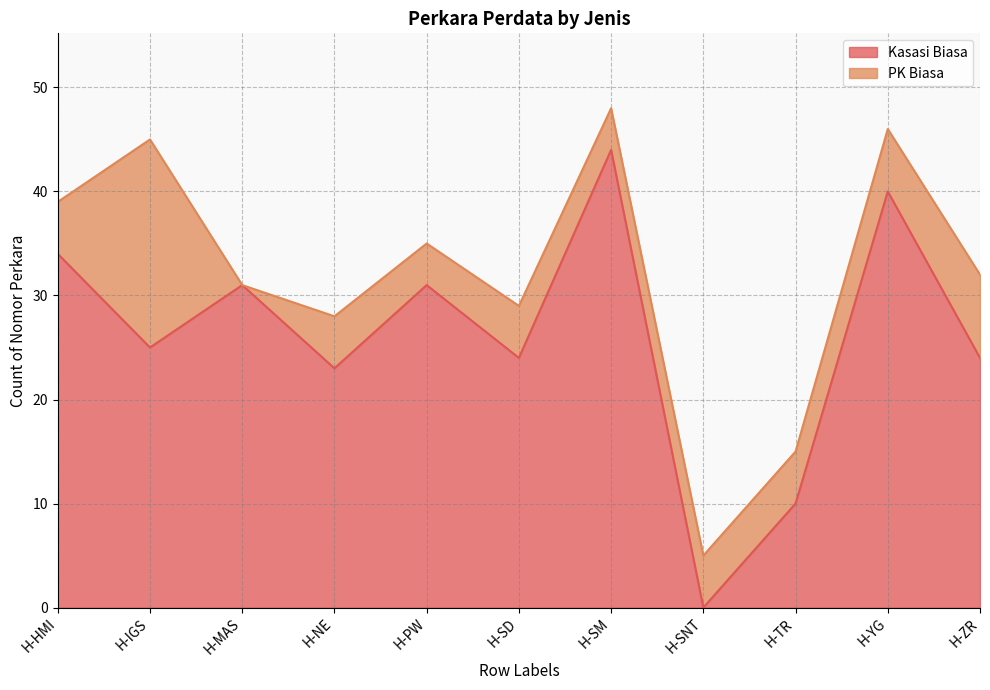

Reading left to right, extract all data points from this chart.

34	25	31	23	31	24	44	0	10	40	24